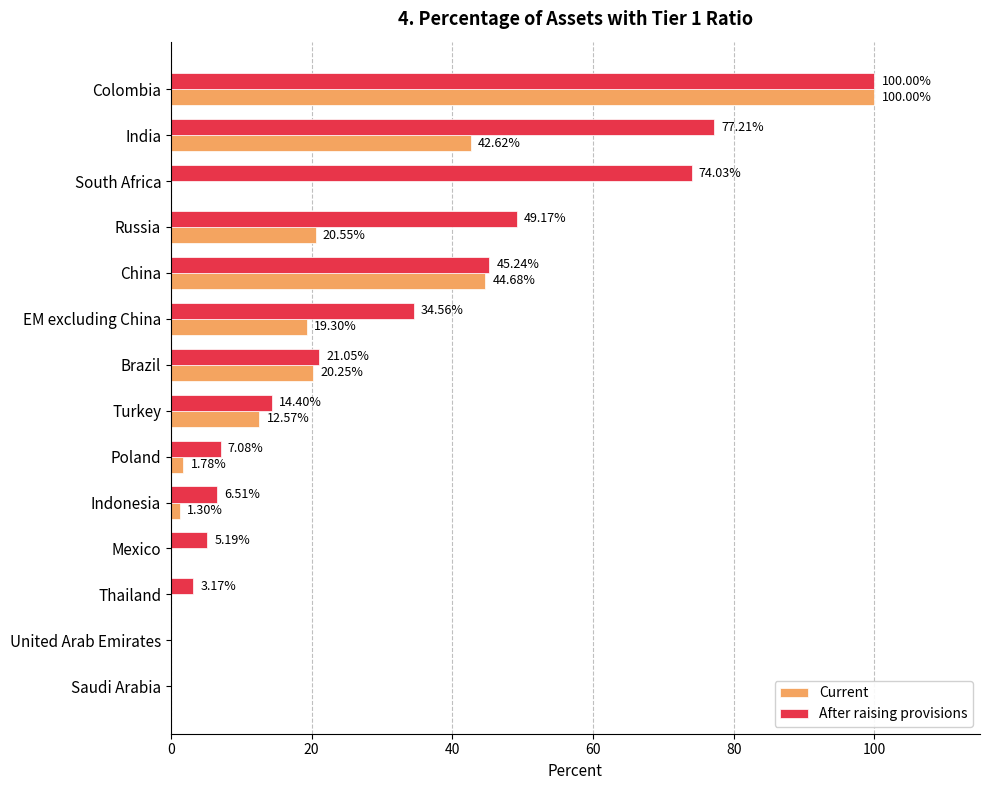

What is the sum of the Current values at South Africa and India?

42.6